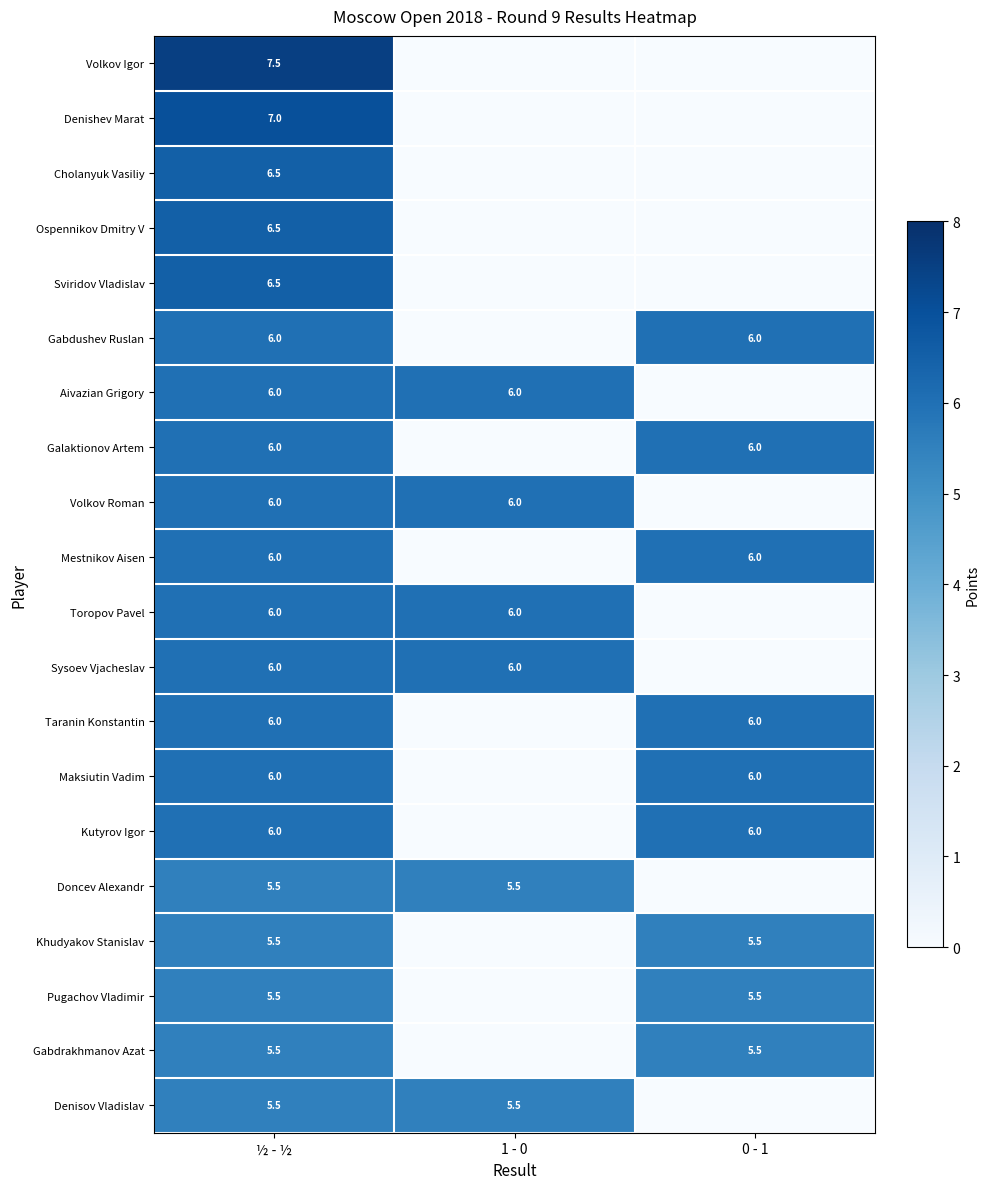

What is the total value across all series at ½ - ½?

121.5